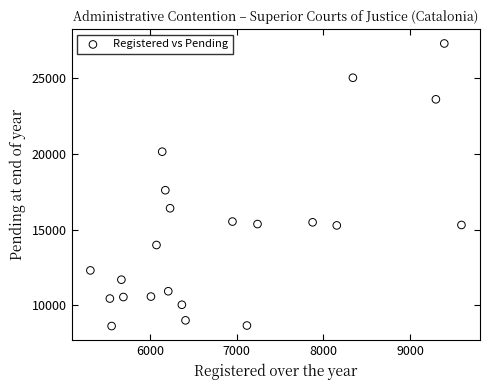

What is the range of Y values (max minus min)?

18655